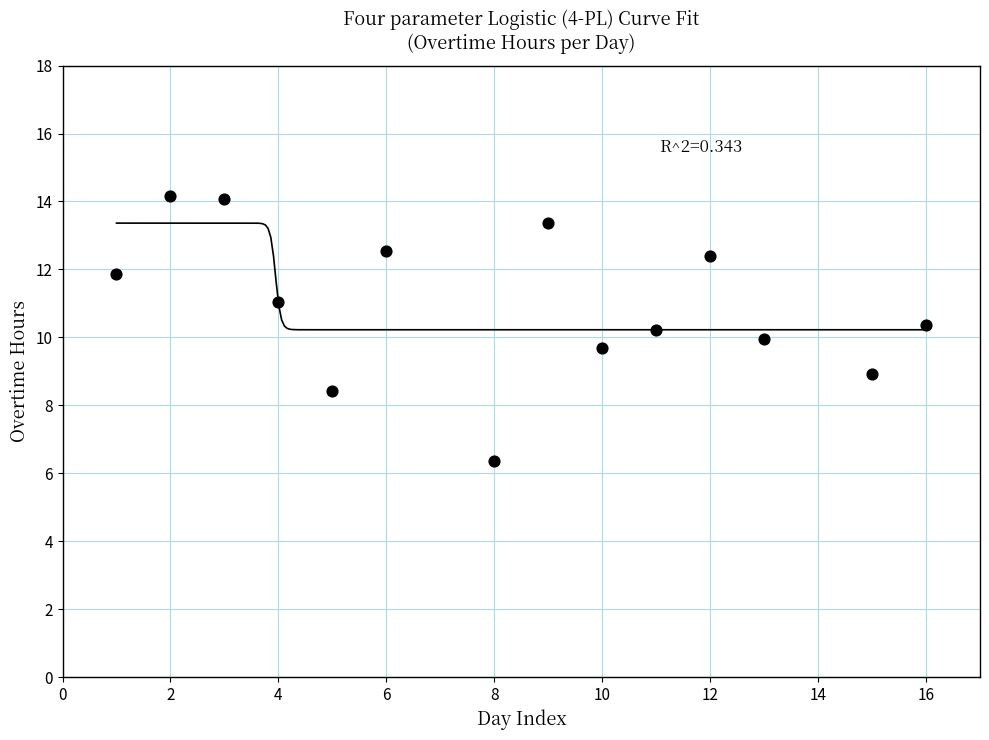

What is the range of Y values (max minus min)?

7.8